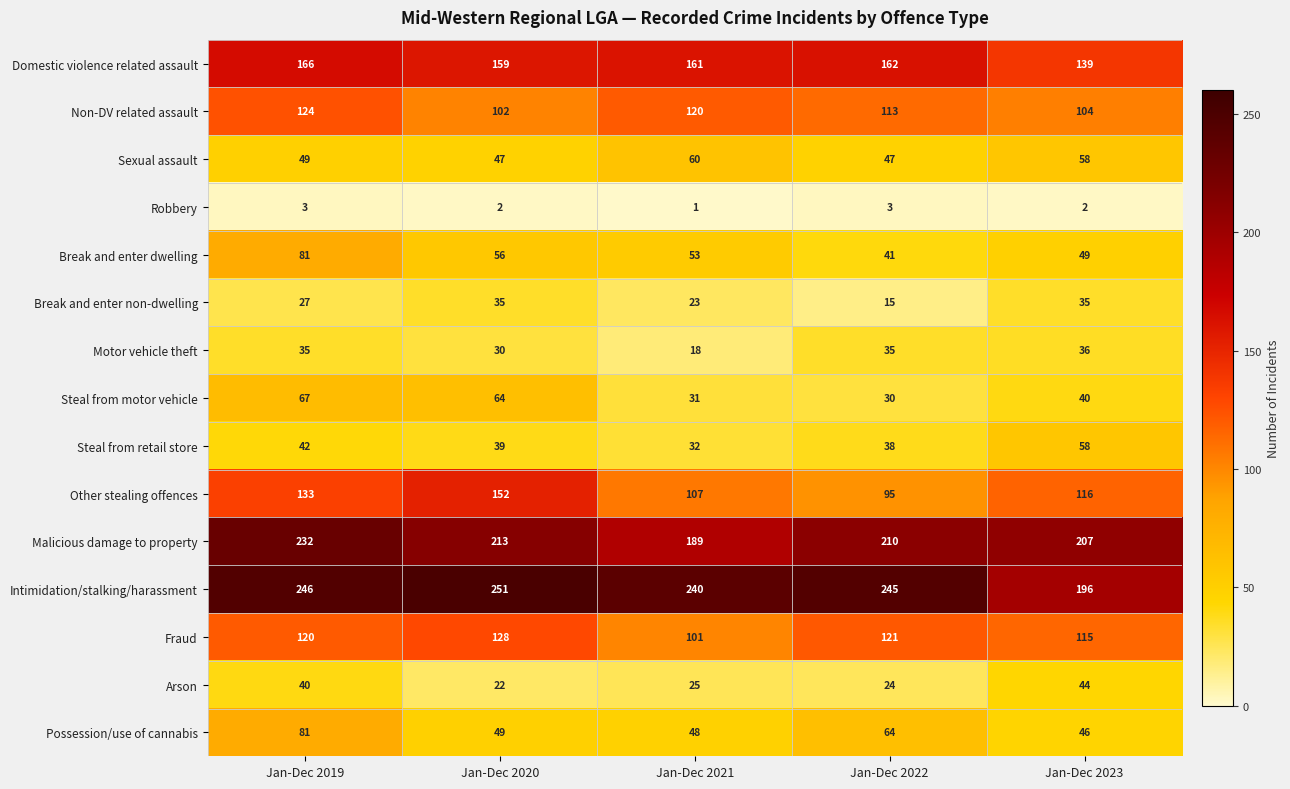

Is the value of Break and enter dwelling at Jan-Dec 2019 greater than the value of Arson at Jan-Dec 2020?

Yes